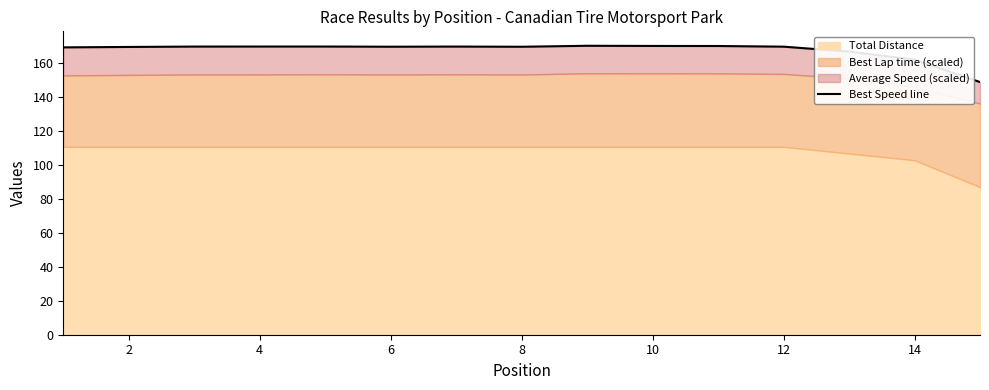

Is it true that the value at 12 is 242.3?

False